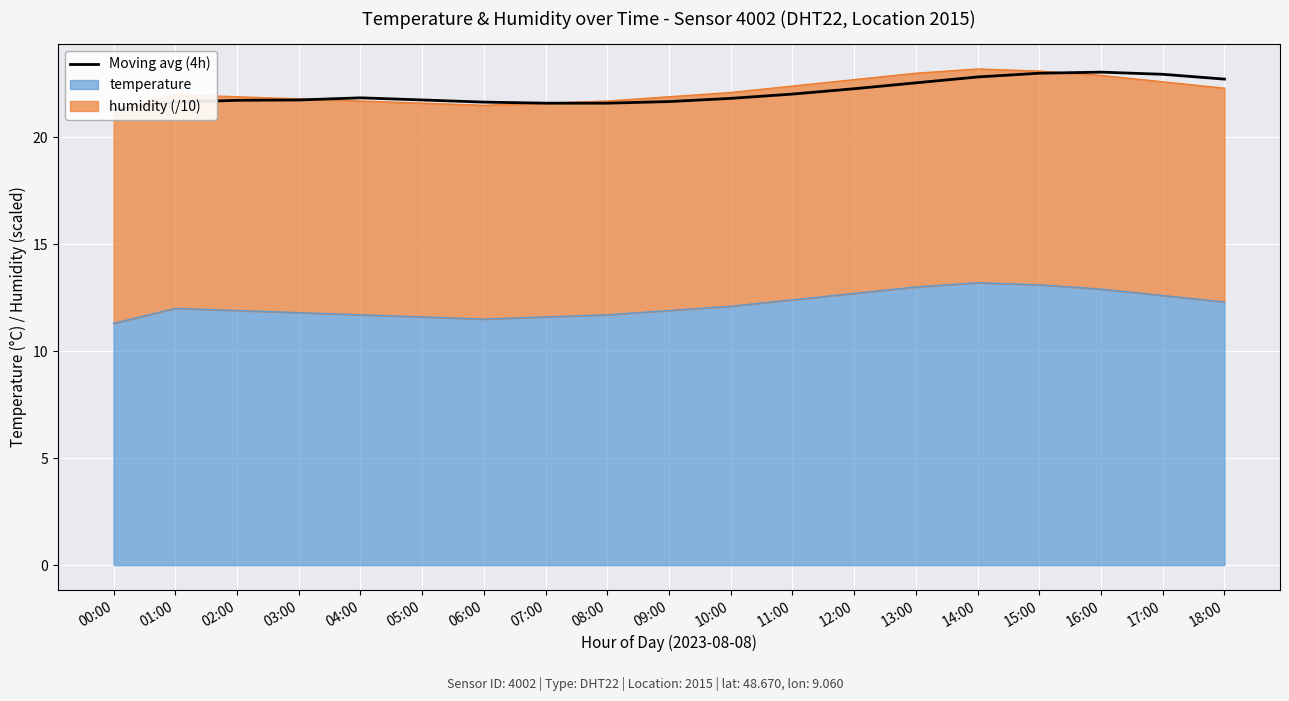

What value does the data have at 02:00?

21.7